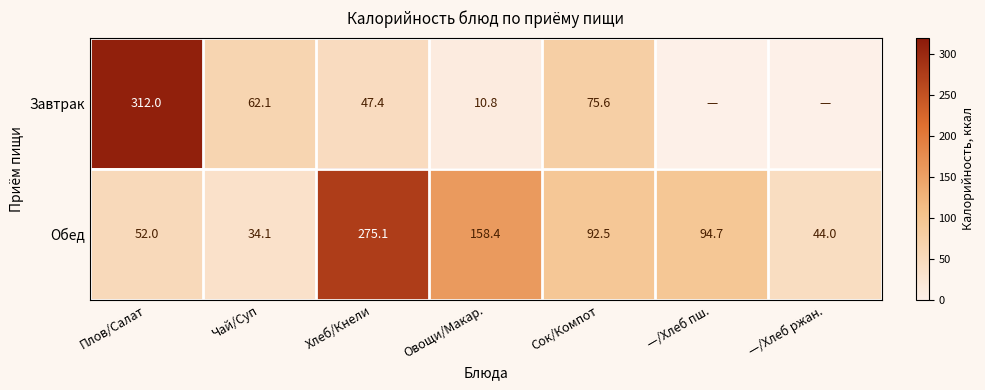

Read the Завтрак value at Овощи/Макар..

10.8